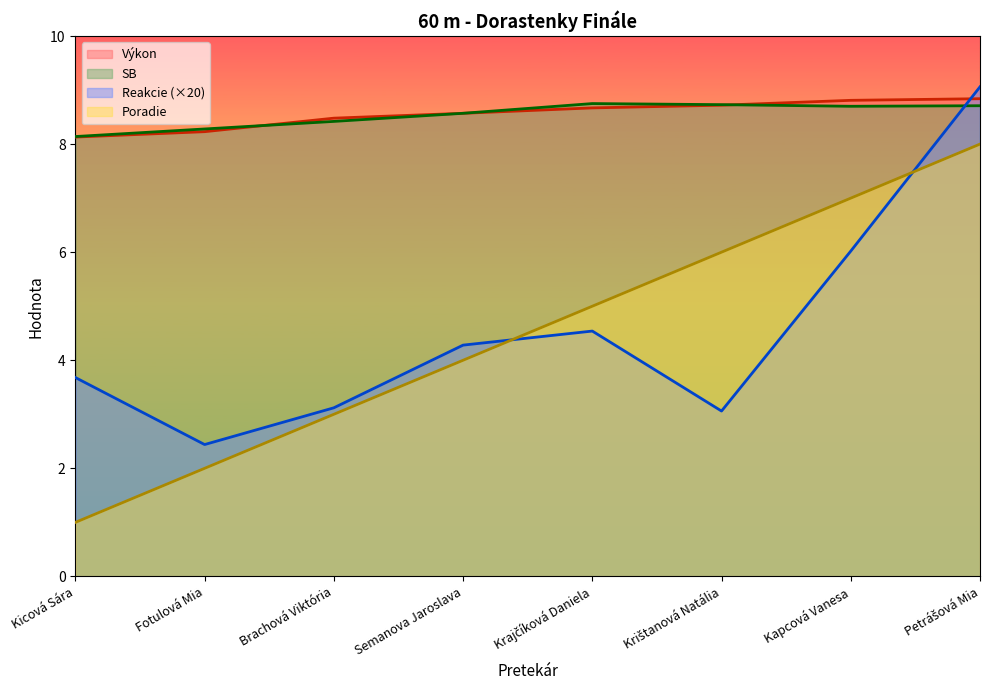

List the labels in order of Výkon value, largest first.

Petrášová Mia, Kapcová Vanesa, Krištanová Natália, Krajčíková Daniela, Semanova Jaroslava, Brachová Viktória, Fotulová Mia, Kicová Sára